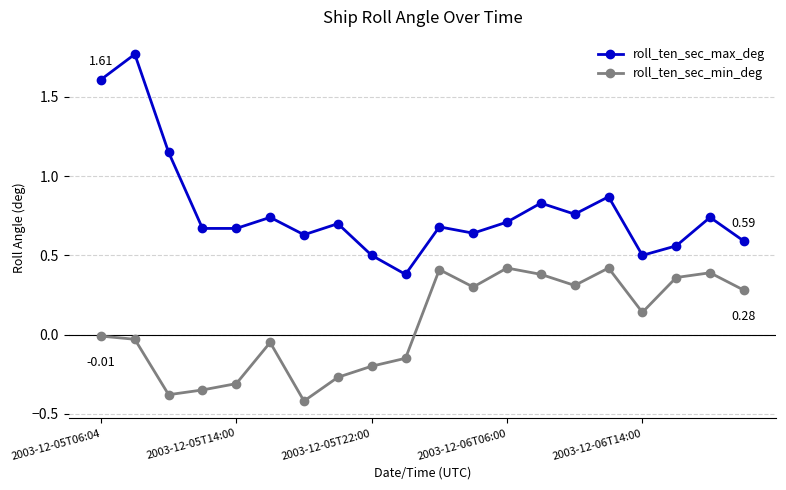

True or false: roll_ten_sec_min_deg has more than 2 points higher than both neighbors.

True